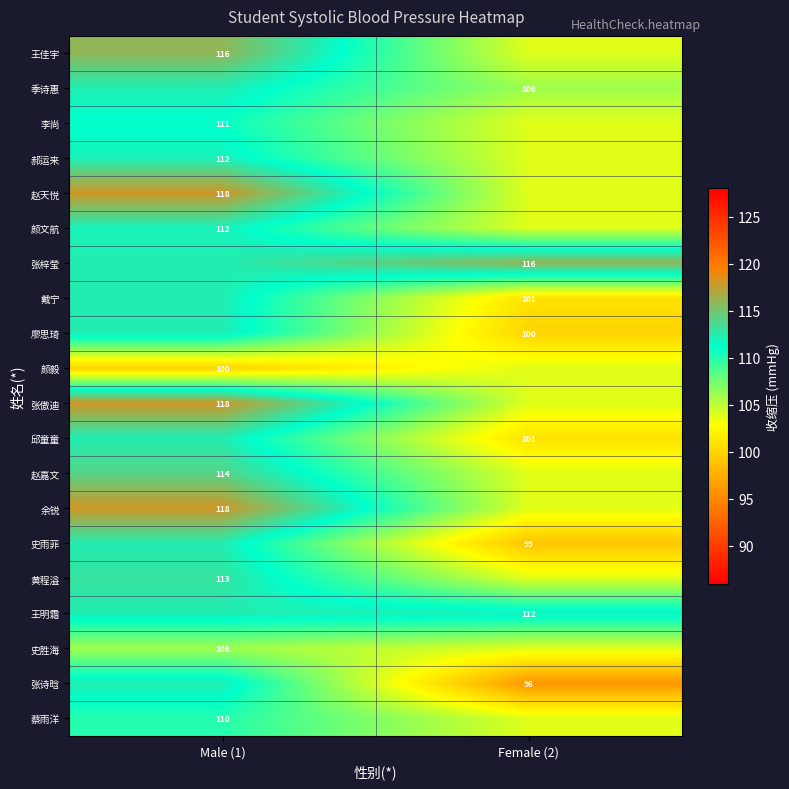

What is the difference between the 蔡雨洋 values at Female (2) and Male (1)?

6.1